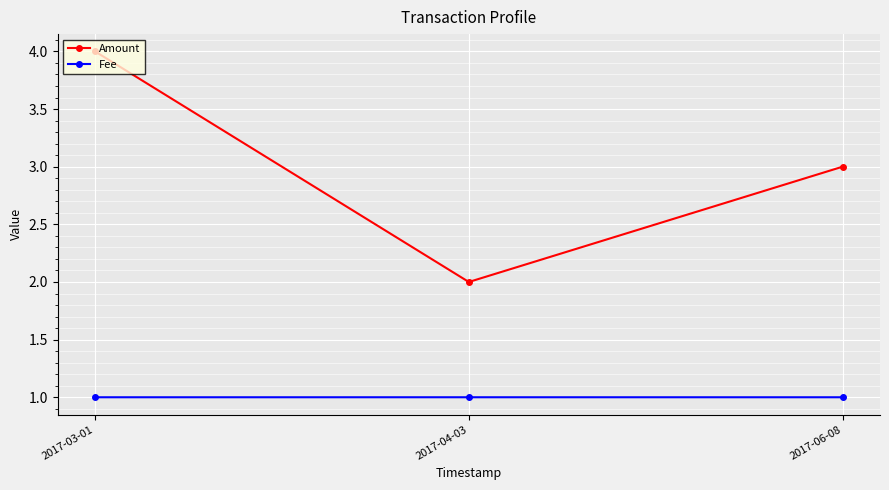

What is the sum of all Amount values?

9.0